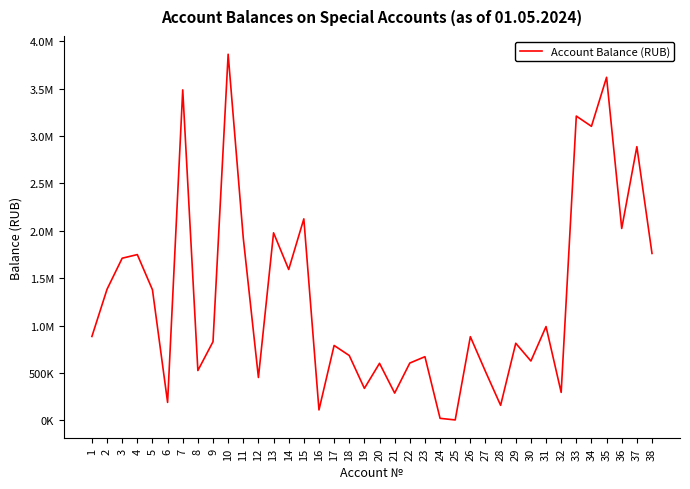

Is this an area chart (filled region under the line)?

No